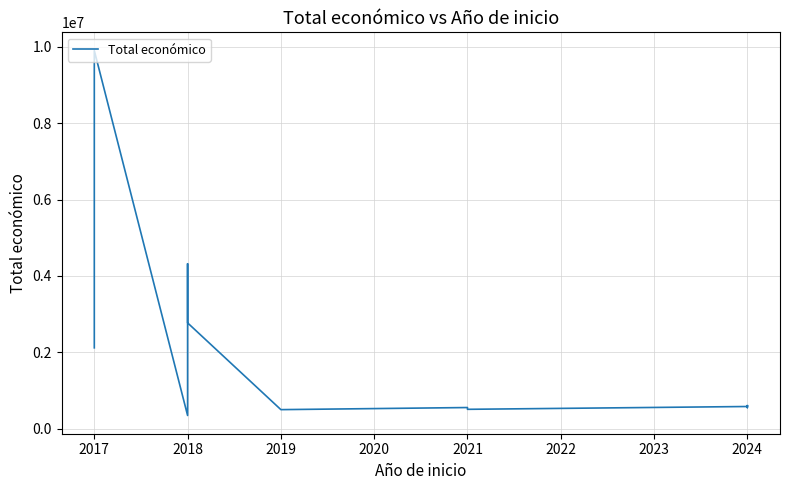

What is the value of the 4th point from the left?

344243